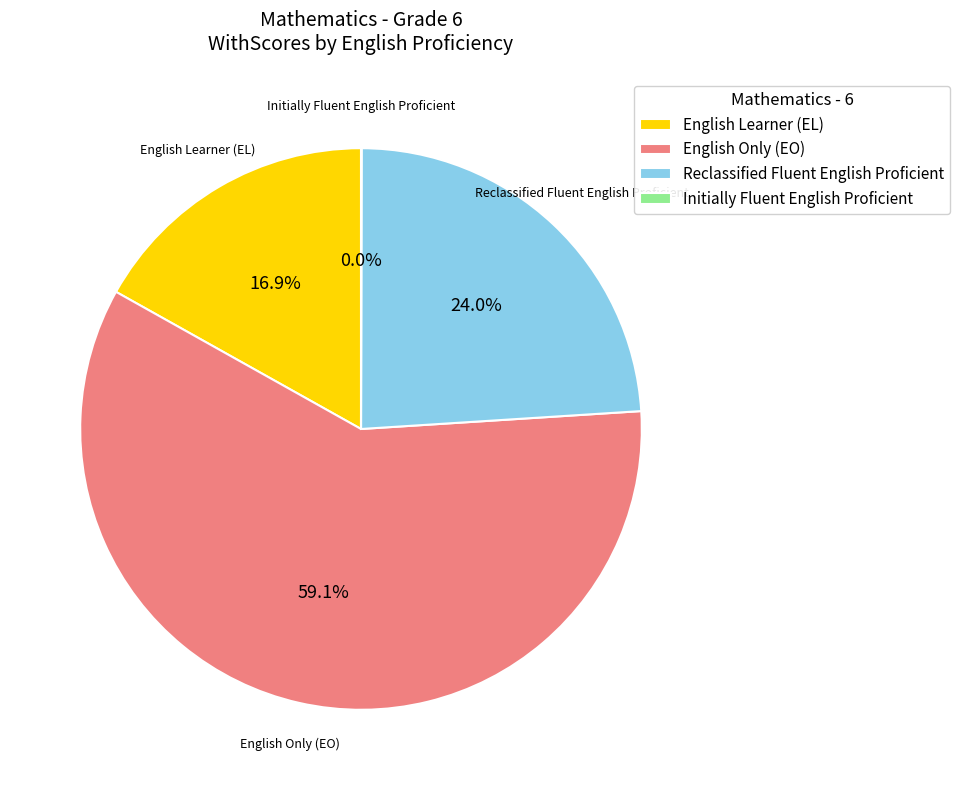

To the nearest percent, what portion does Reclassified Fluent English Proficient represent?

24%